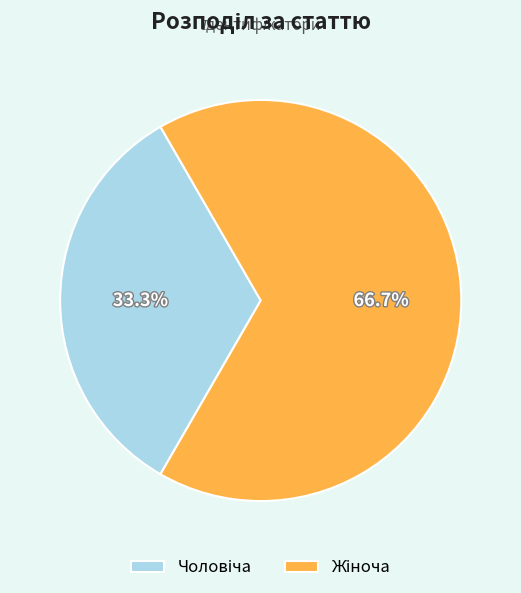

Is there a majority slice in this chart?

Yes